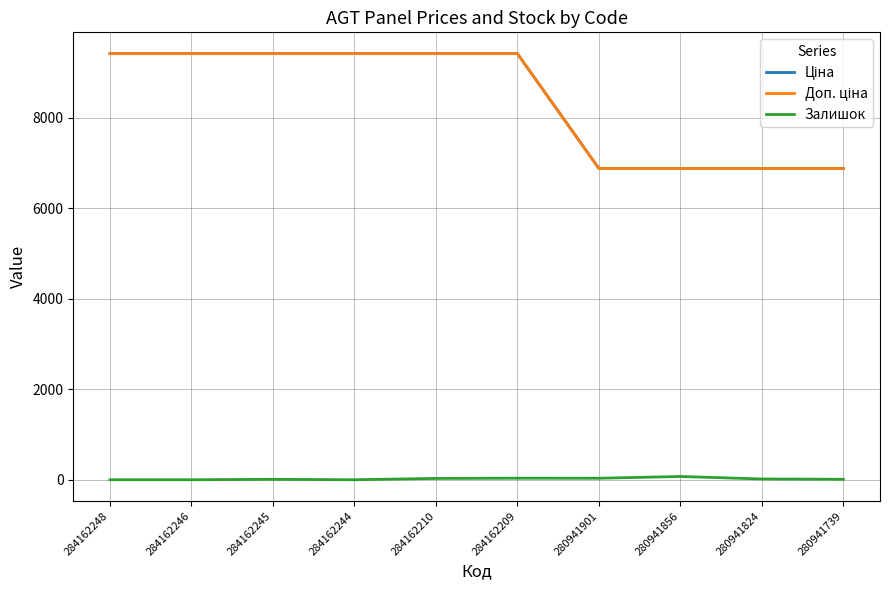

Is this an area chart (filled region under the line)?

No